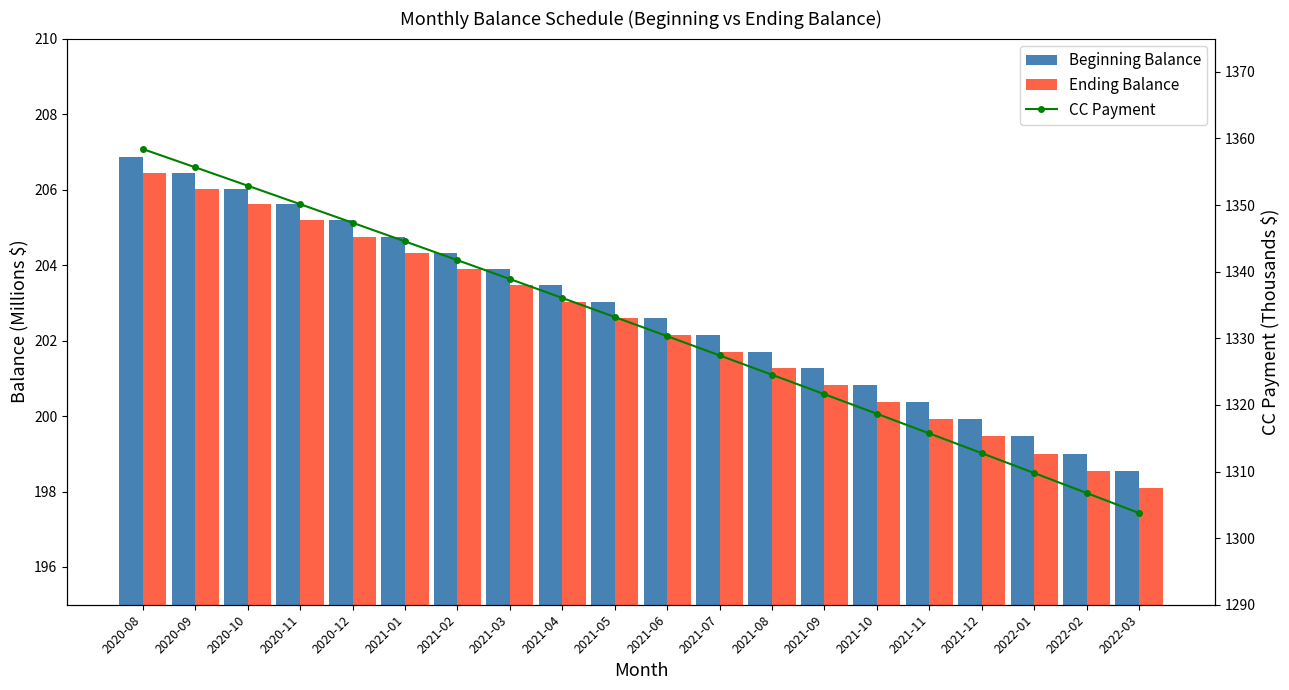

What is the label of the 6th bar from the left?

2021-01